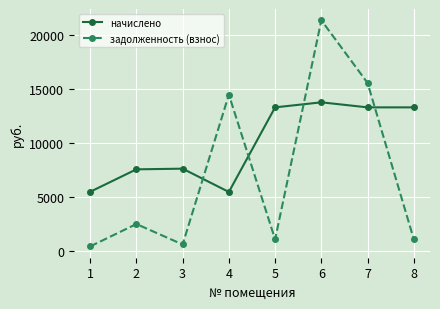

What is the difference between the задолженность (взнос) values at 6 and 3?

20756.3